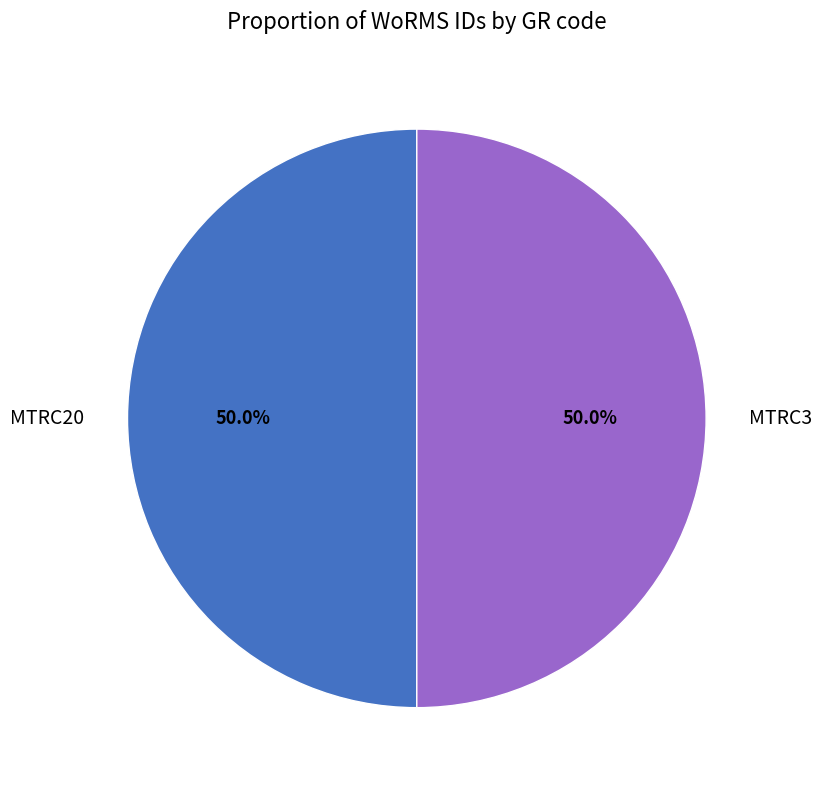

Is the sum of MTRC20 and MTRC3 greater than half?

Yes